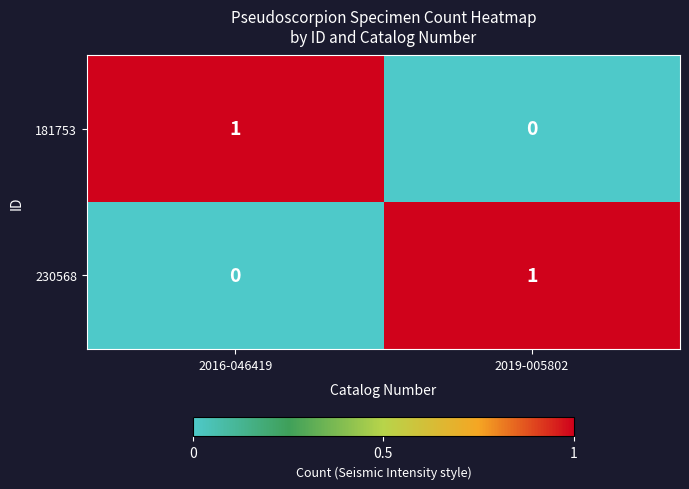

True or false: 181753 has a value of 1 at 2019-005802.

False